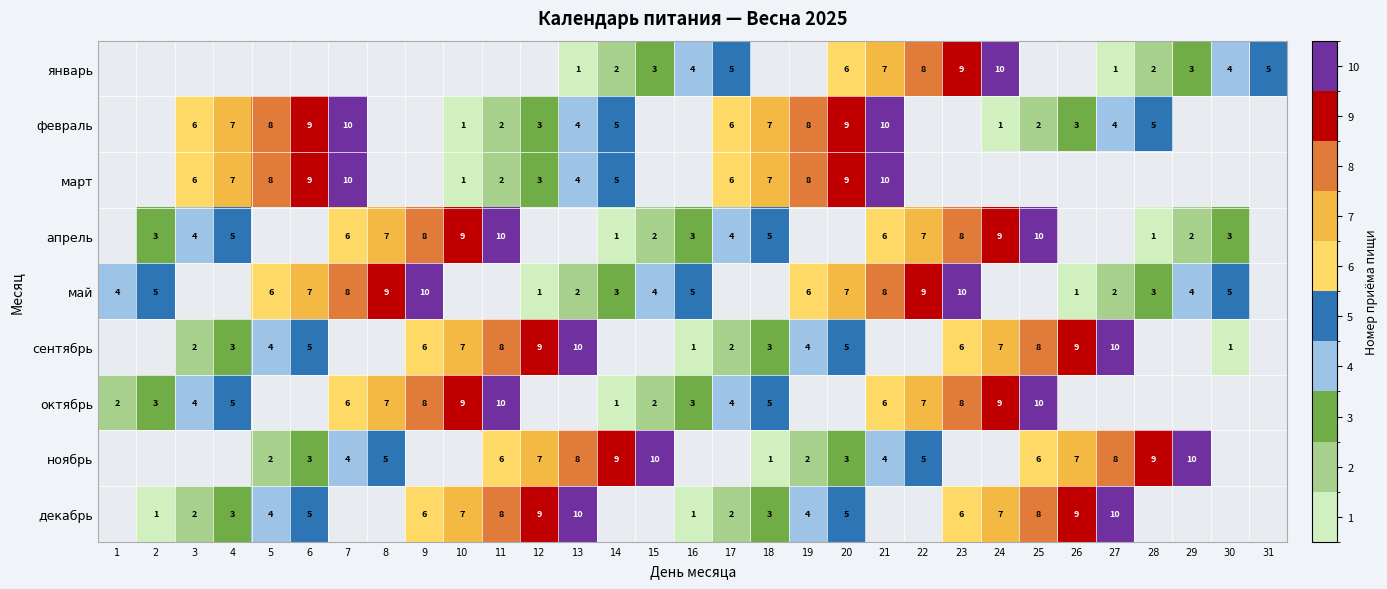

What is the difference between the октябрь values at 15 and 25?

8